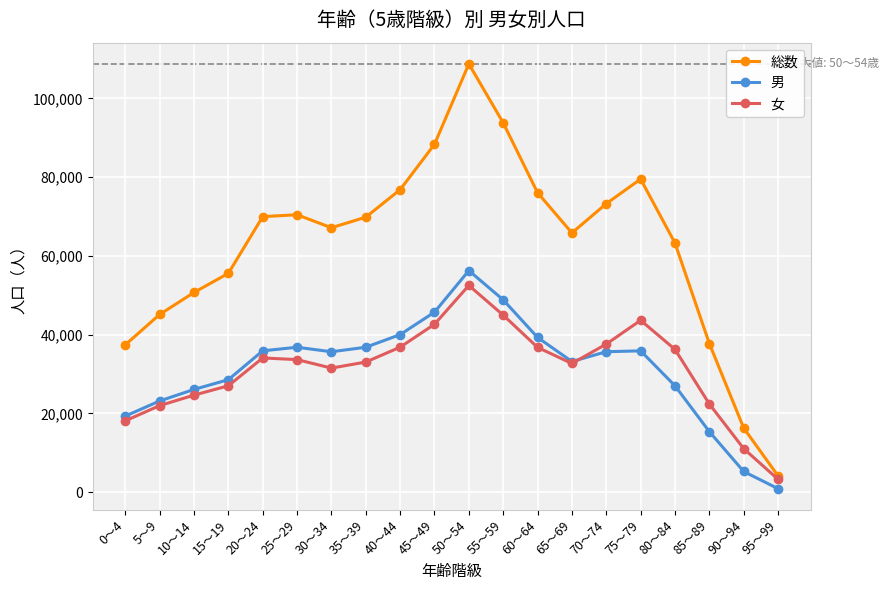

The 男 series shows 52880 at 30～34. True or false?

False